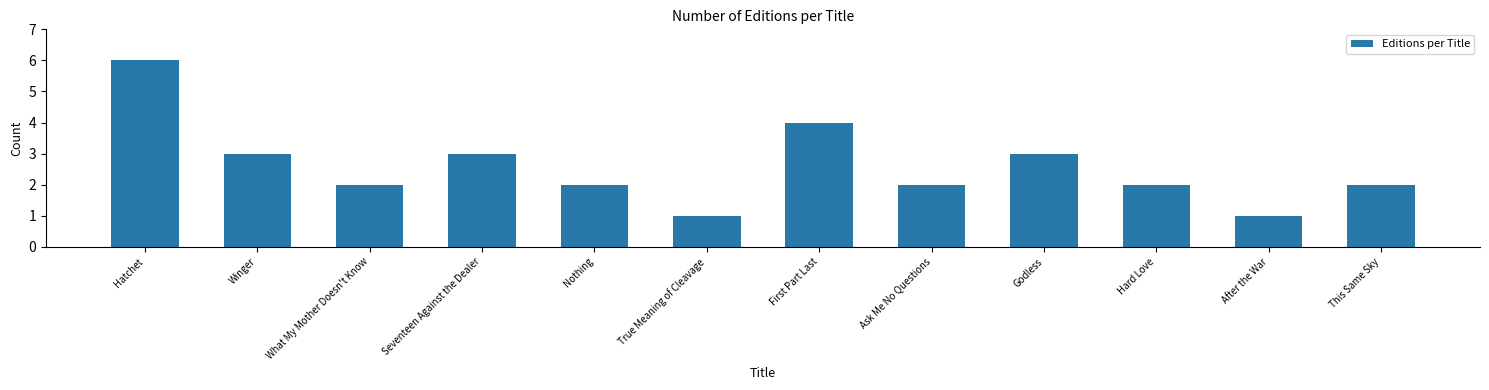

Reading left to right, what are all the values shown in this chart?

Hatchet=6	Winger=3	What My Mother Doesn't Know=2	Seventeen Against the Dealer=3	Nothing=2	True Meaning of Cleavage=1	First Part Last=4	Ask Me No Questions=2	Godless=3	Hard Love=2	After the War=1	This Same Sky=2